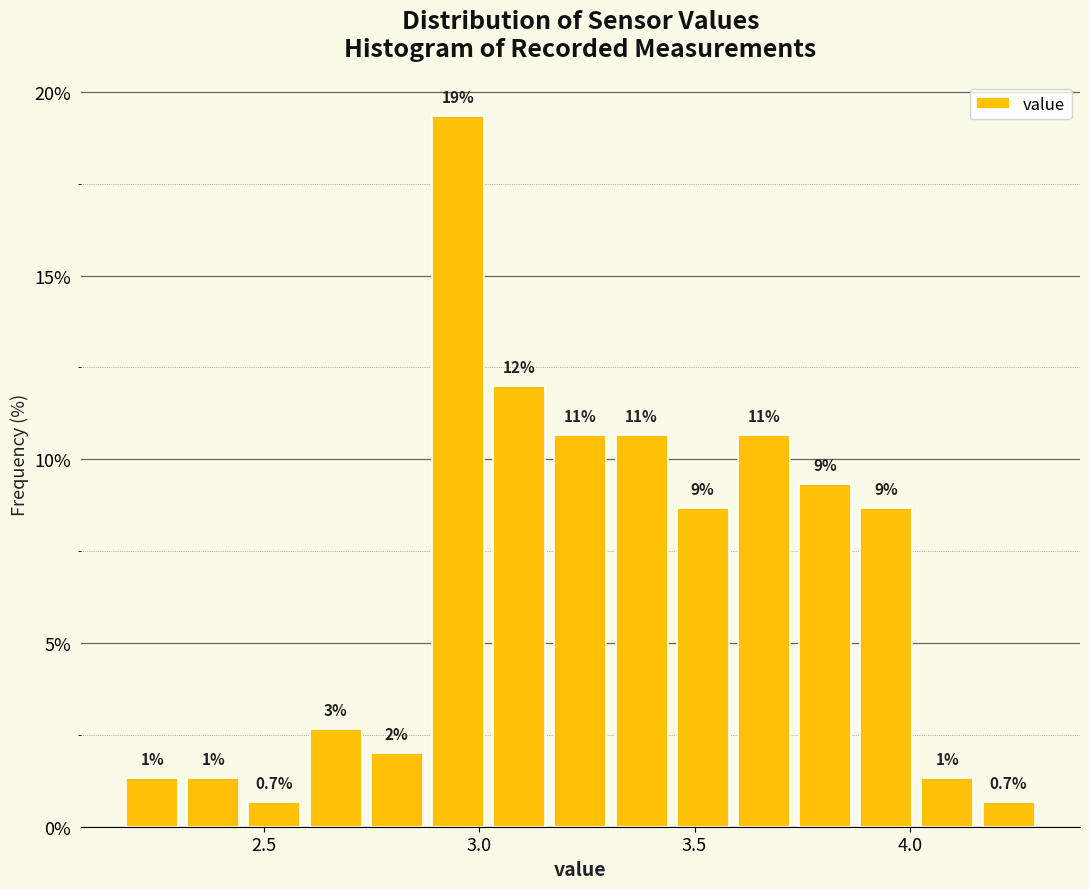

Read against the x-axis, roughly where is the centre of the tallest bar?

2.95